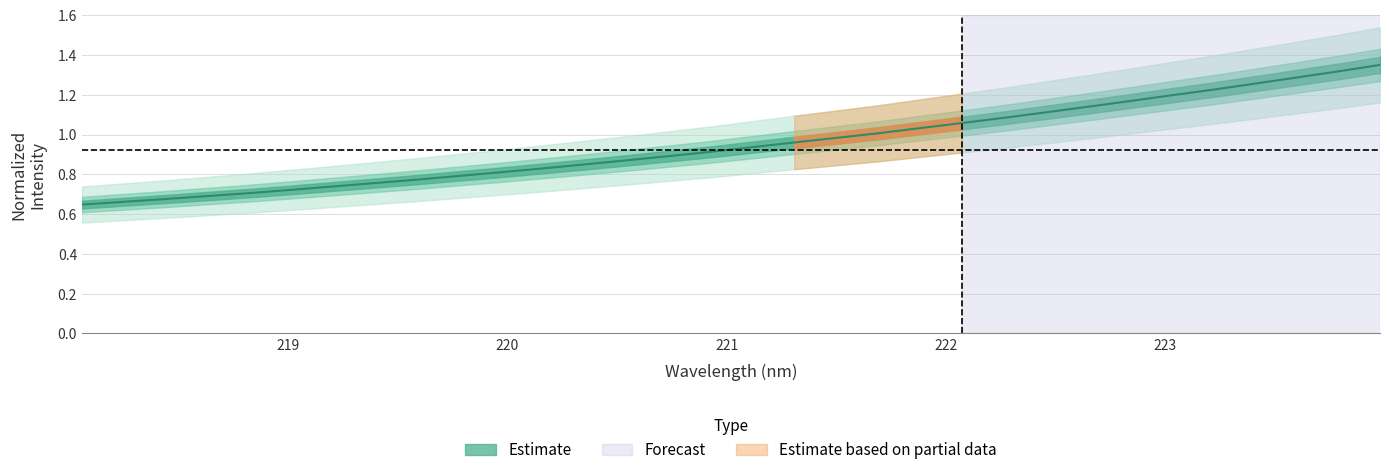

What is the smallest value displayed?

0.6